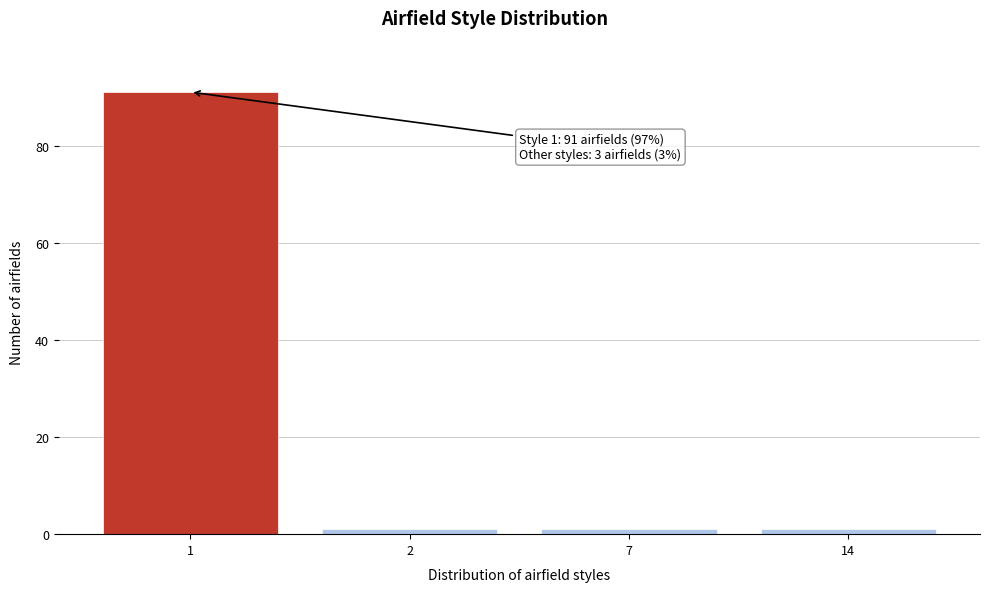

Reading left to right, what are all the values shown in this chart?

91	1	1	1